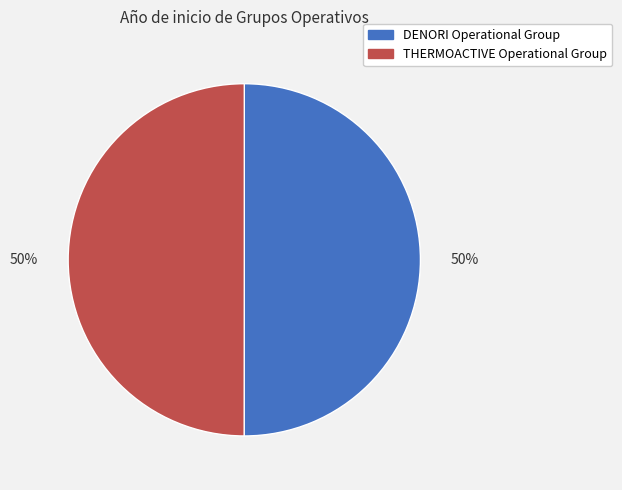

Is the sum of DENORI Operational Group and THERMOACTIVE Operational Group greater than half?

Yes